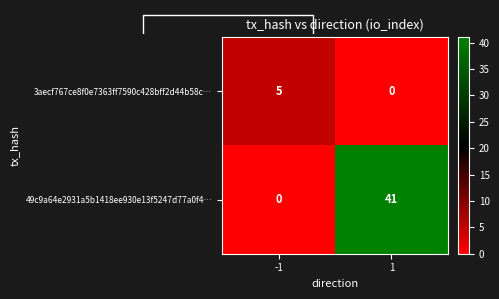

Reading left to right, list all the values displayed in this chart.

3aecf767ce8f0e7363ff7590c428bff2d44b58c…: -1=5	1=0
49c9a64e2931a5b1418ee930e13f5247d77a0f4…: -1=0	1=41